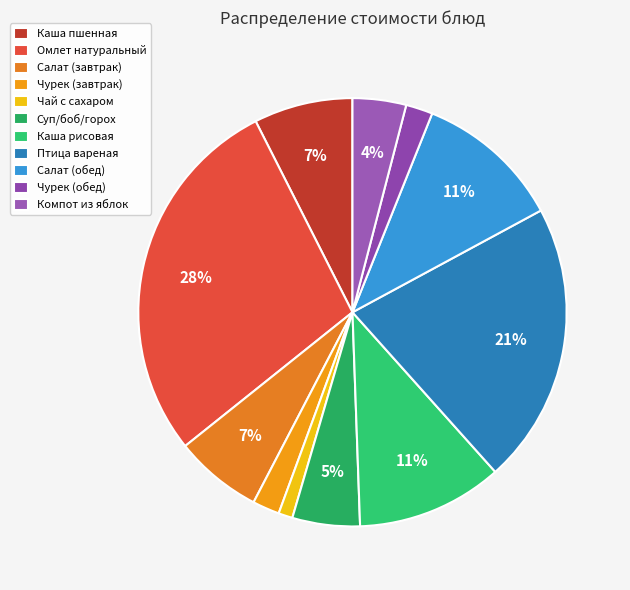

Does any single category account for the majority?

No